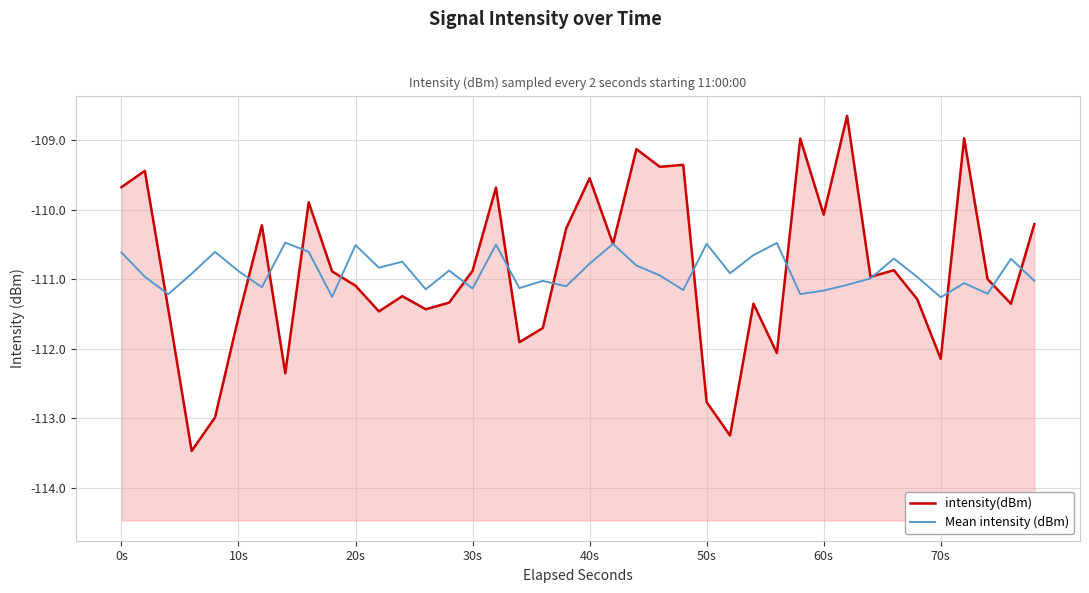

What is the sum of the Mean intensity (dBm) values at 8 and 11?

-221.4